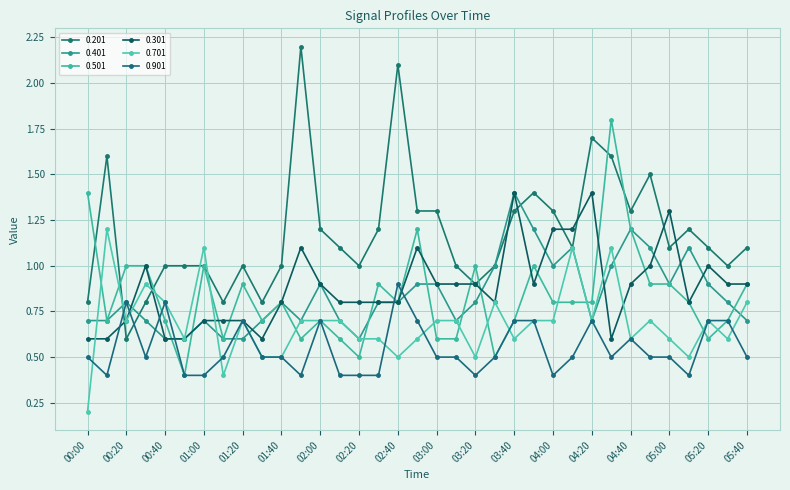

What is the minimum value shown in the chart?

0.2